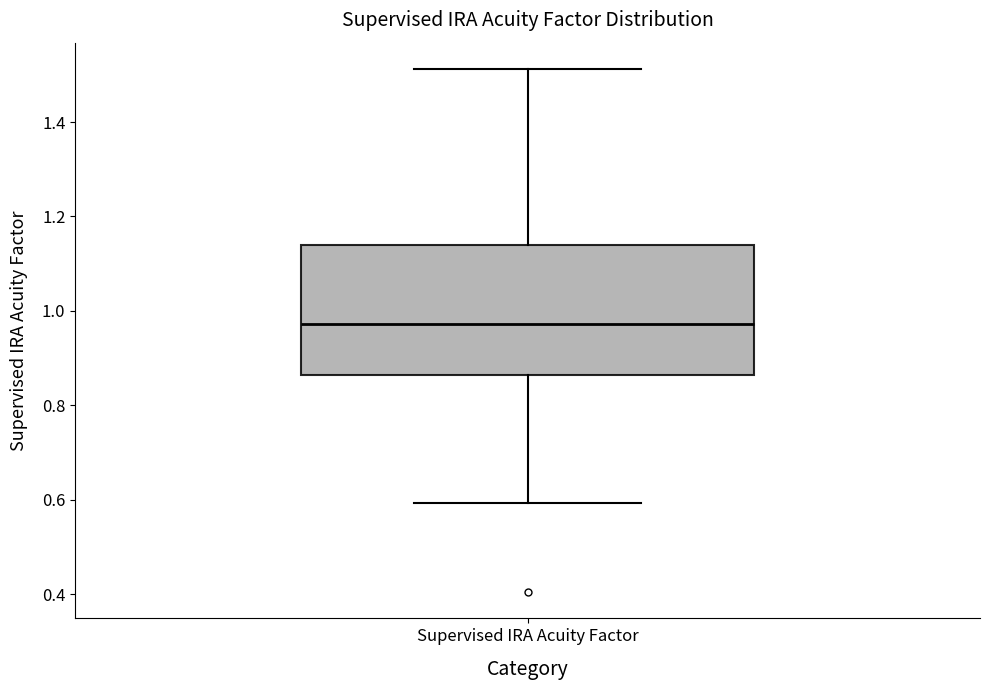

Read this box plot against the y-axis: the position of the median line, the range covered by the box, and the ends of both whiskers. The values are not printed on the chart, so give them approximately, as read against the axis.

median 0.98, box 0.86 to 1.14, whiskers 0.60 to 1.52